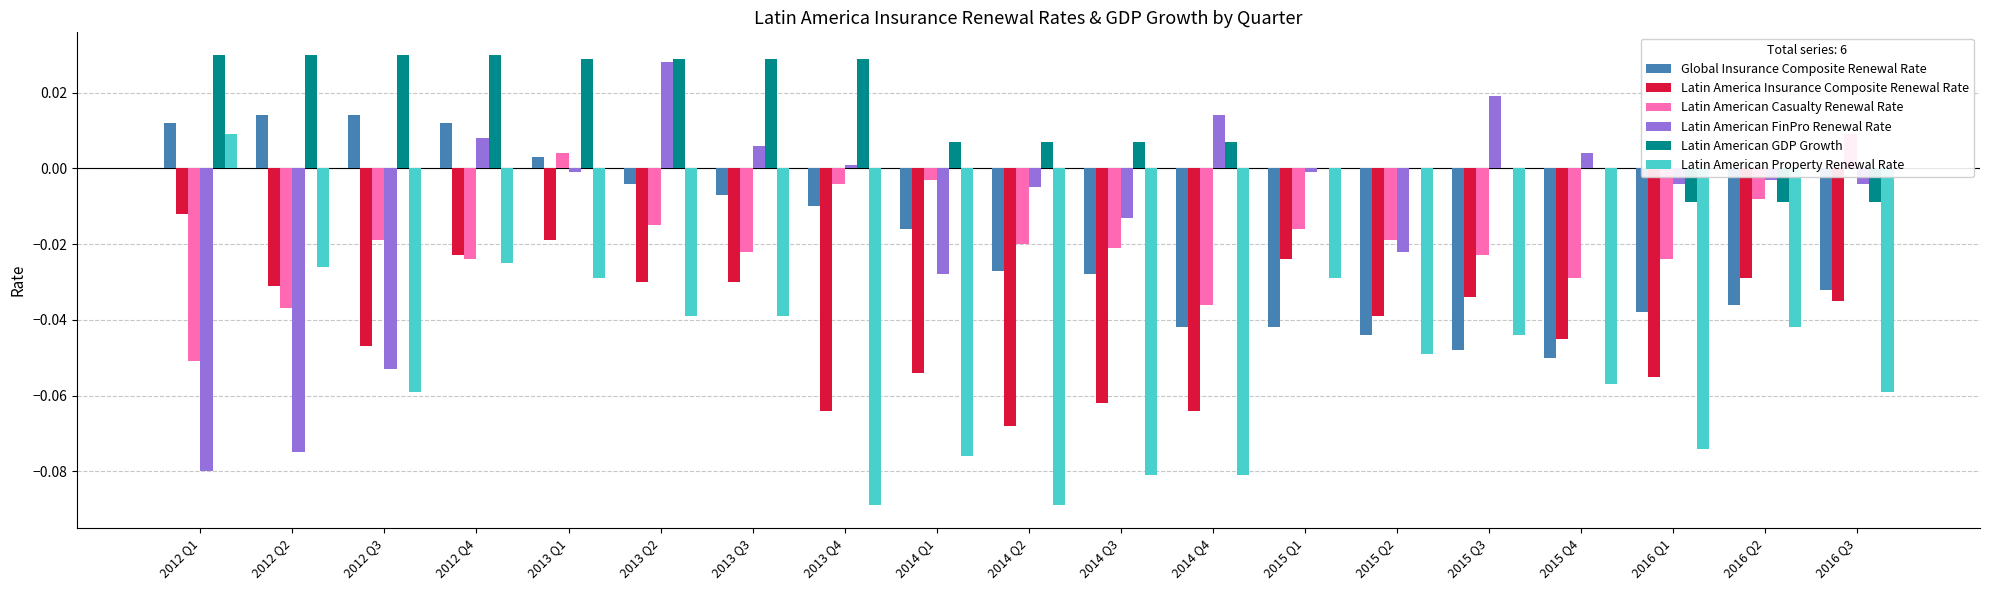

Which series changed the most between 2012 Q4 and 2015 Q4?

Global Insurance Composite Renewal Rate